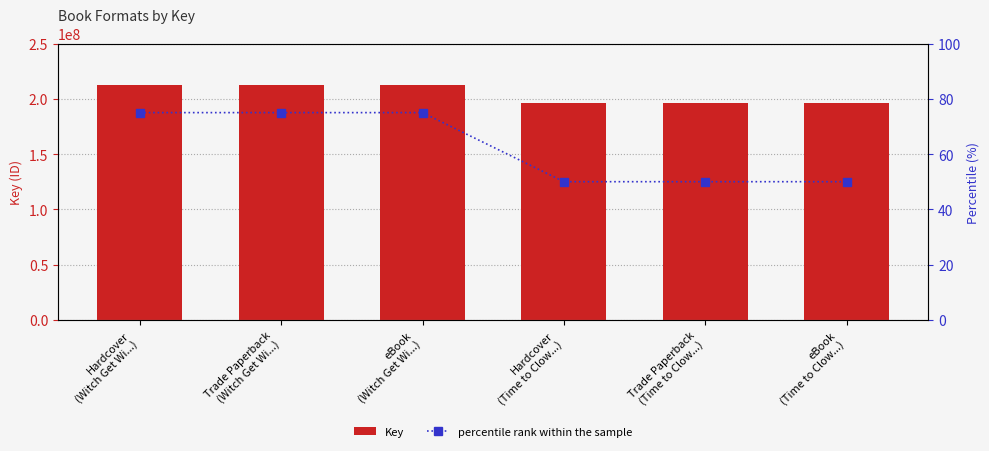

Between Trade Paperback
(Time to Clow...) and eBook
(Time to Clow...), which is larger?

Trade Paperback
(Time to Clow...)